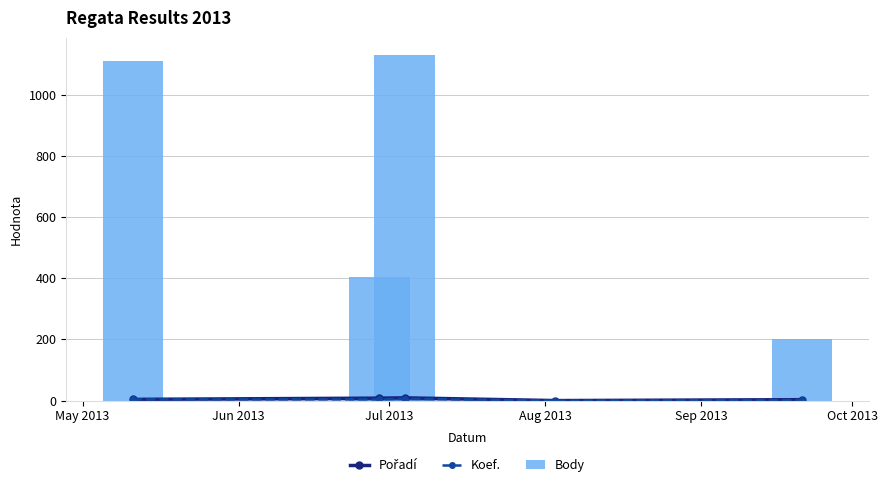

Rank the series at Sep 2013 from highest to lowest value.

Body, Pořadí, Koef.